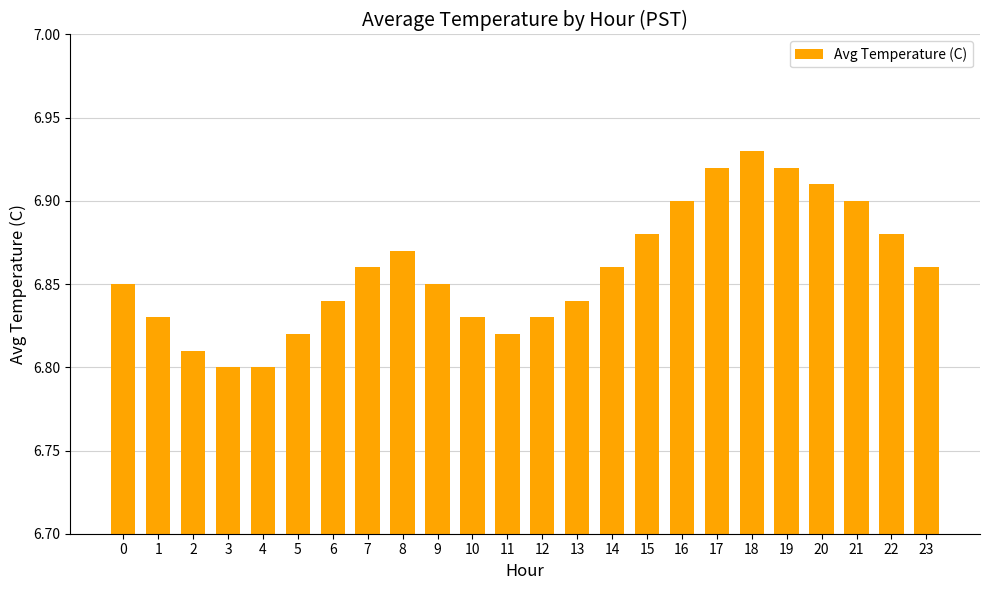

Which has a higher value, 19 or 3?

19